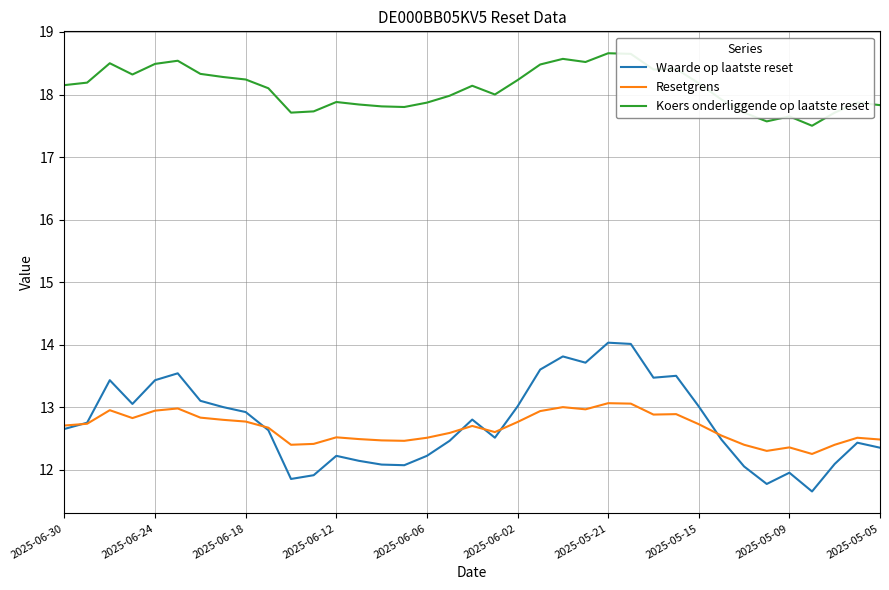

Which series has the largest total across all categories?

Koers onderliggende op laatste reset